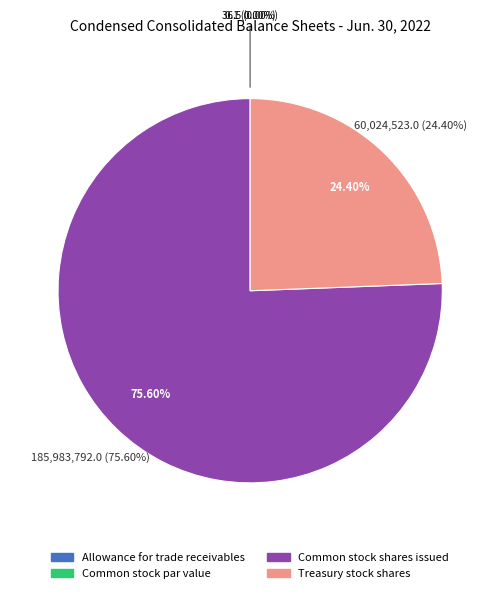

Count the number of slices in the pie.

4